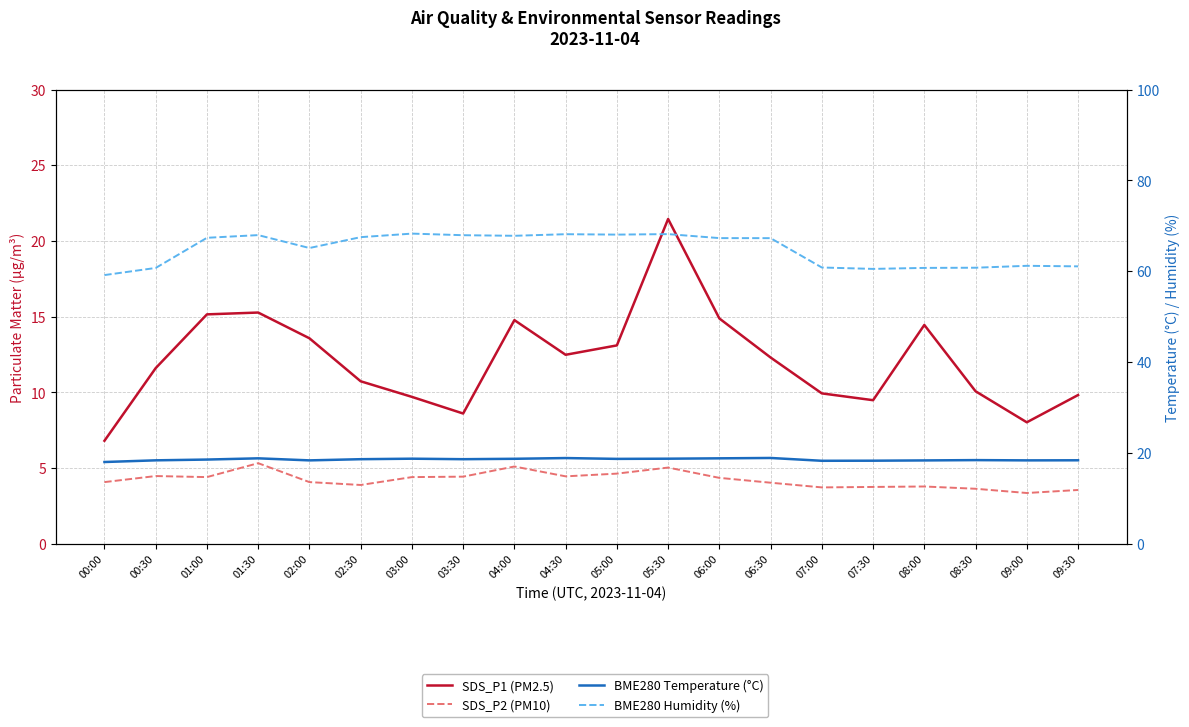

Which series has the largest total across all categories?

BME280 Humidity (%)